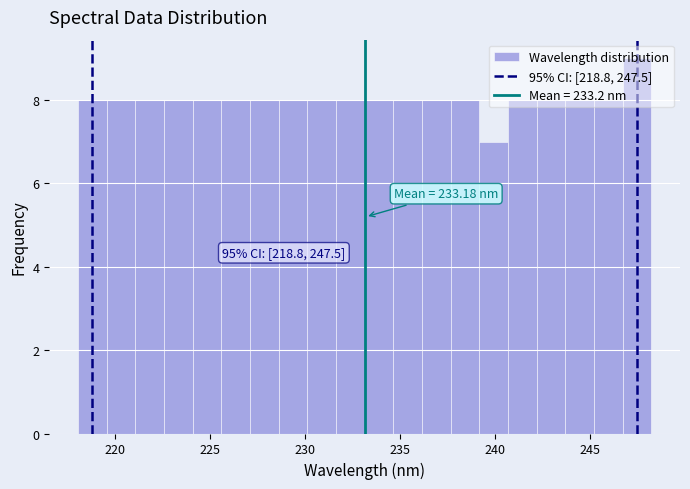

Around what value on the x-axis is the tallest bar? Give the approximate position of its centre, as read against the axis.

247.5